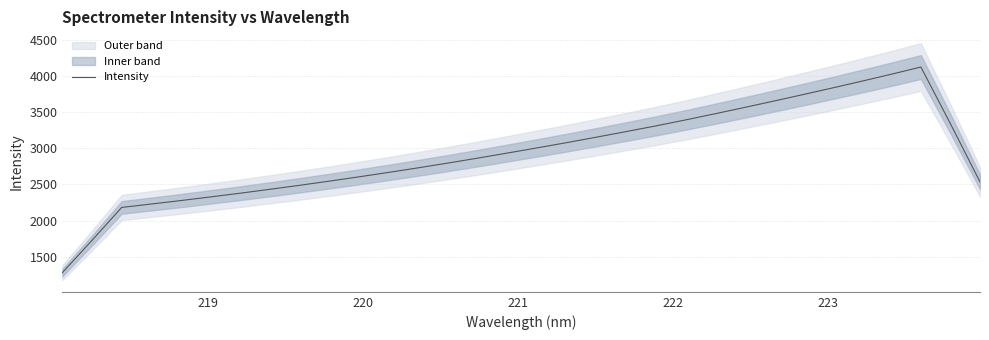

What is the greatest value displayed?

4122.7